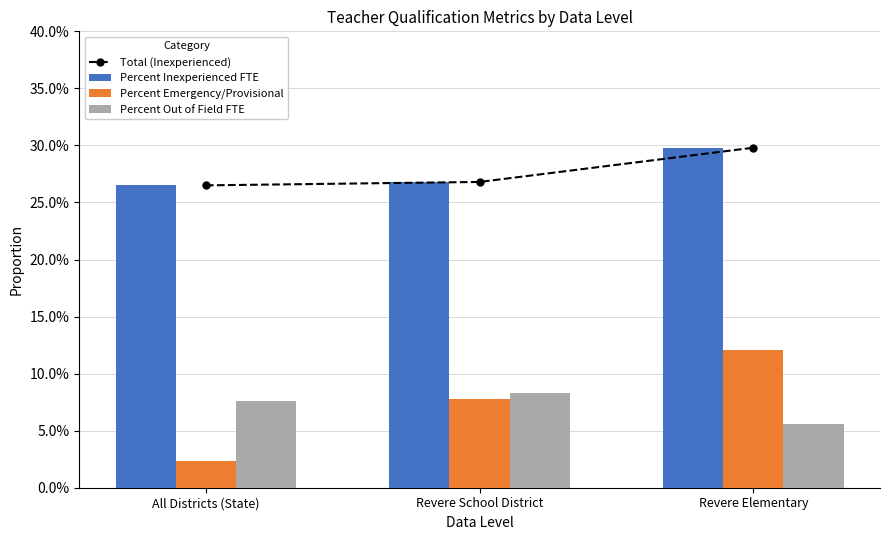

Count the number of categories in the chart.

3